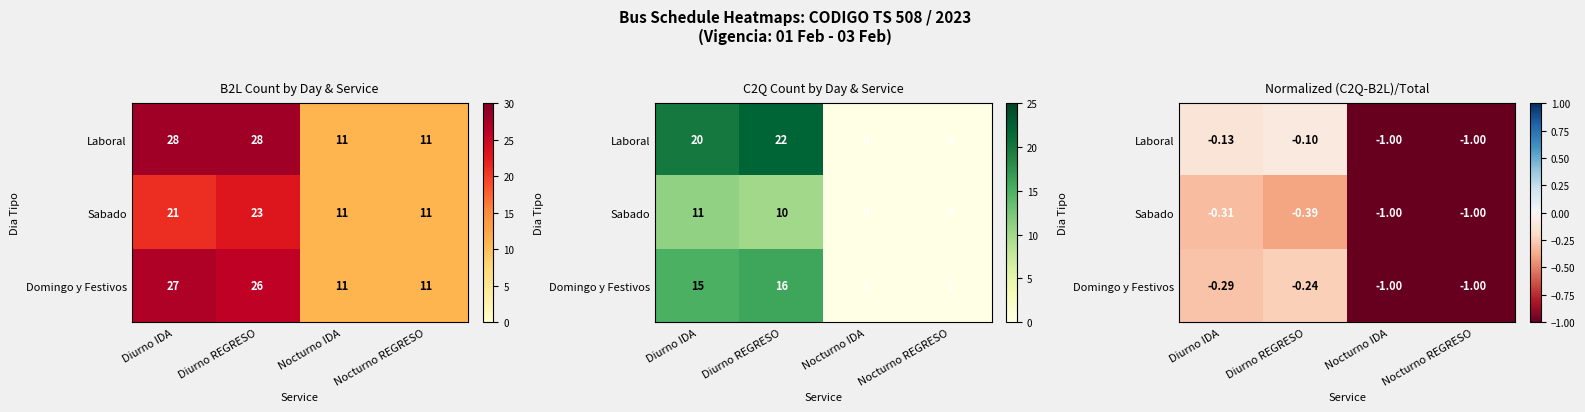

Rank the series by their maximum value, from highest to lowest.

Laboral, Domingo y Festivos, Sabado